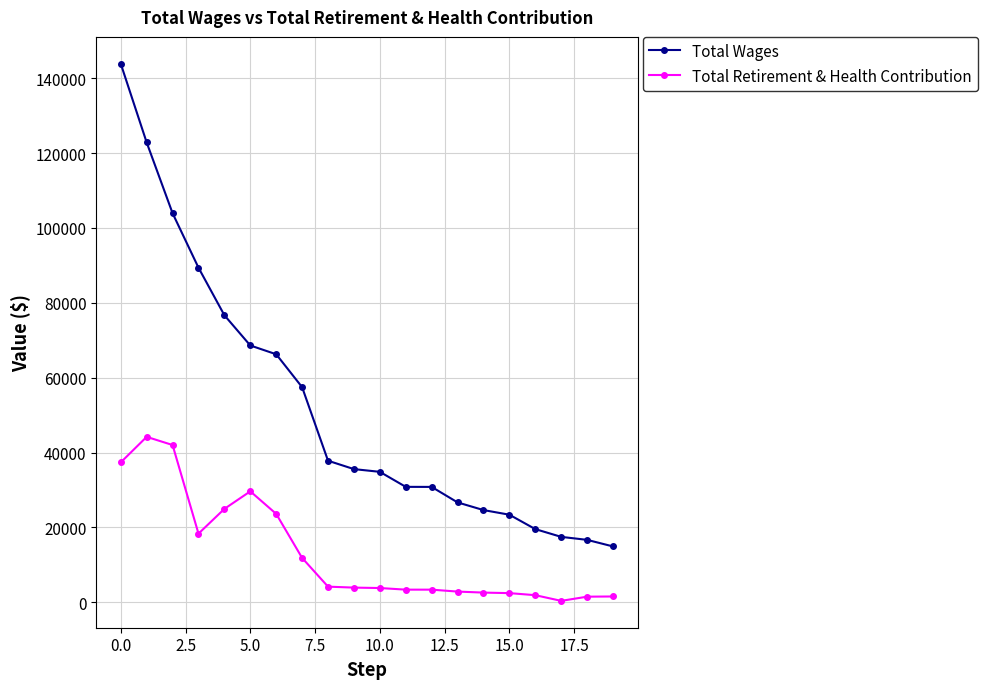

True or false: Total Wages and Total Retirement & Health Contribution cross at least once.

False